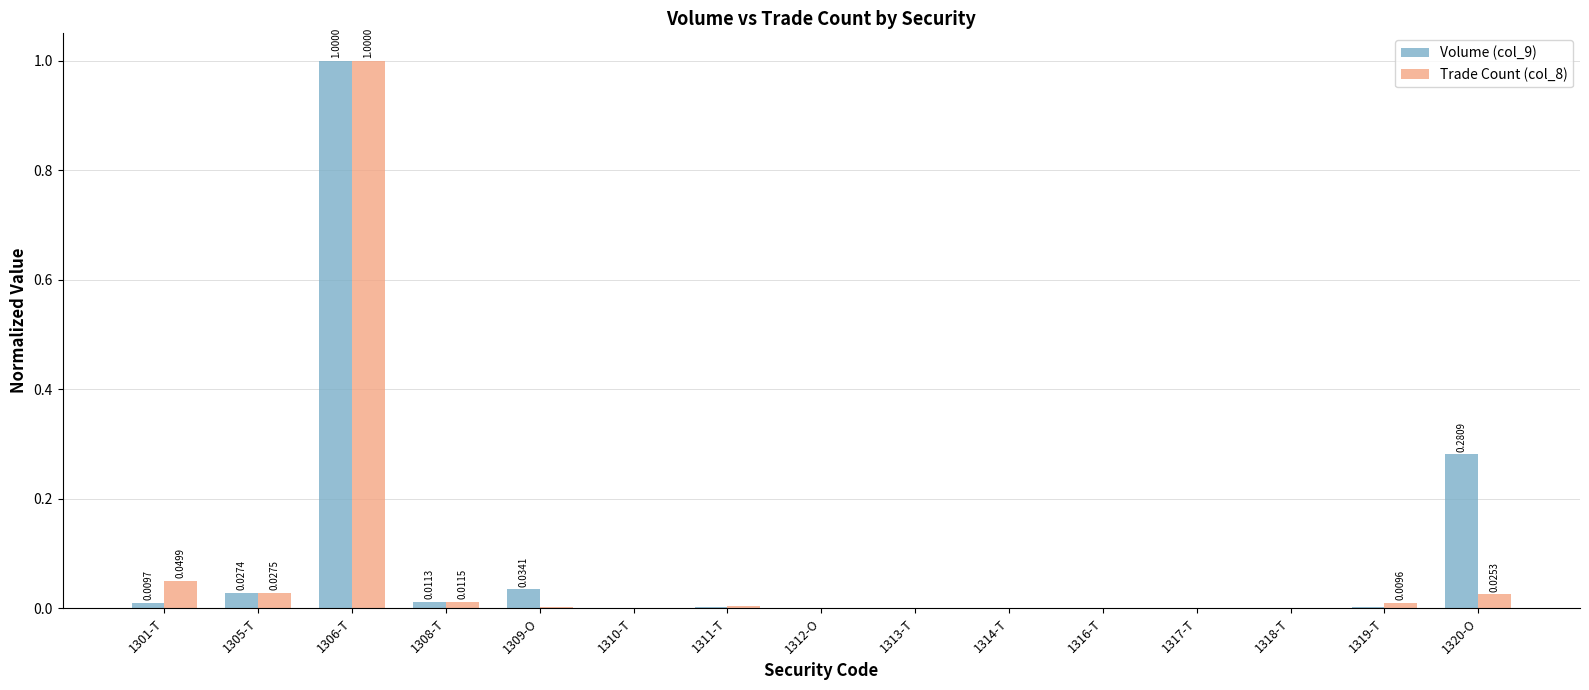

At which category is the sum across all series the highest?

1306-T